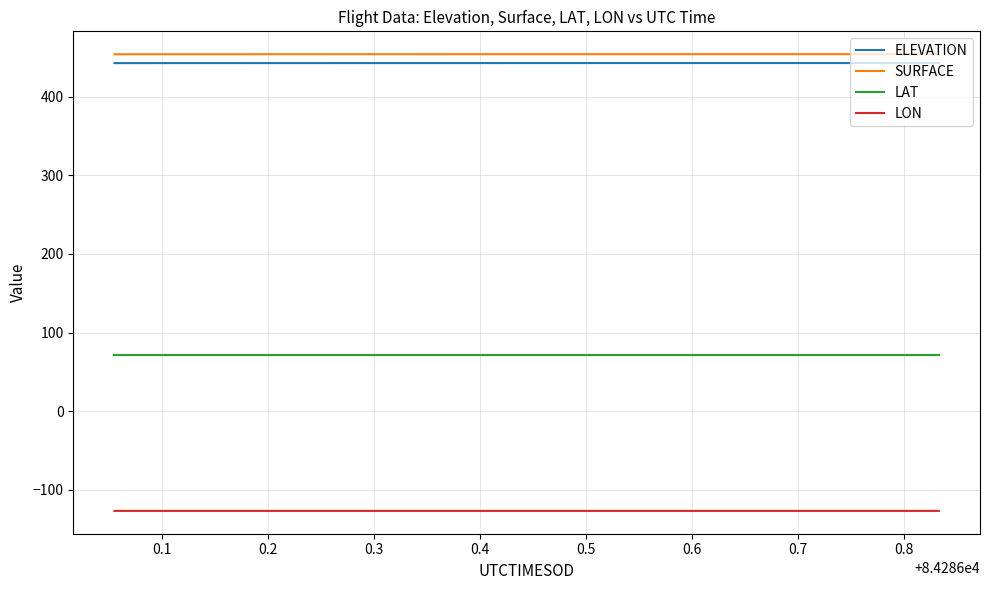

True or false: LAT and SURFACE intersect in this chart.

False